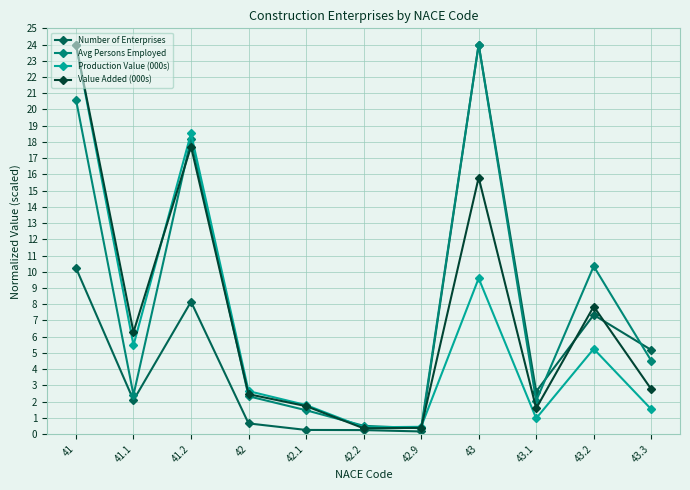

The value of Number of Enterprises at 41 is 3.9. True or false?

False